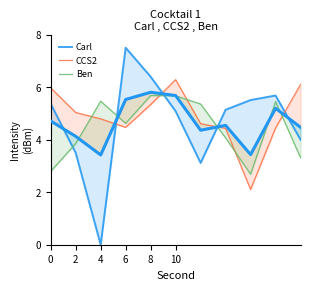

List the series in order of their overall mean, highest first.

CCS2, Carl, Ben